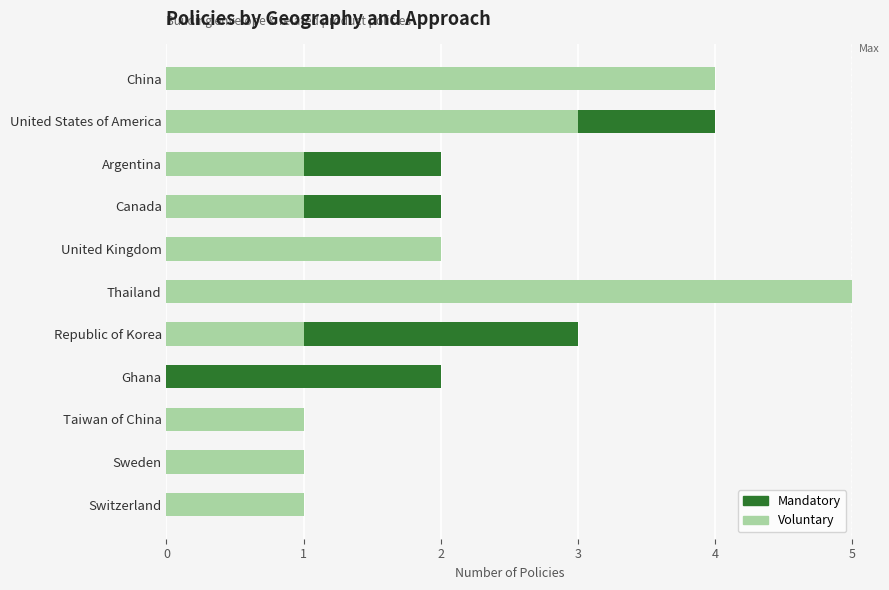

What is the sum of the Voluntary values at United States of America and Ghana?

3